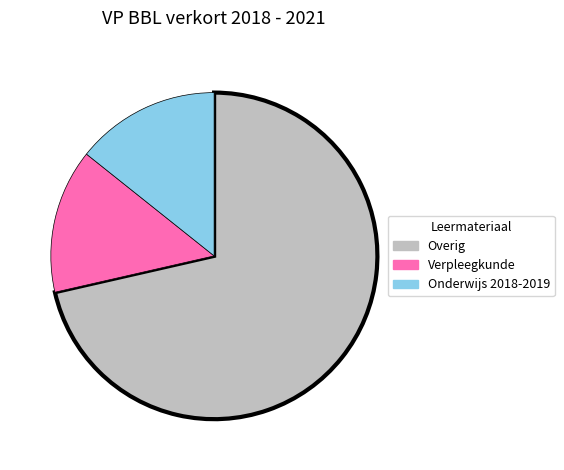

True or false: Verpleegkunde accounts for 14% of the total.

True